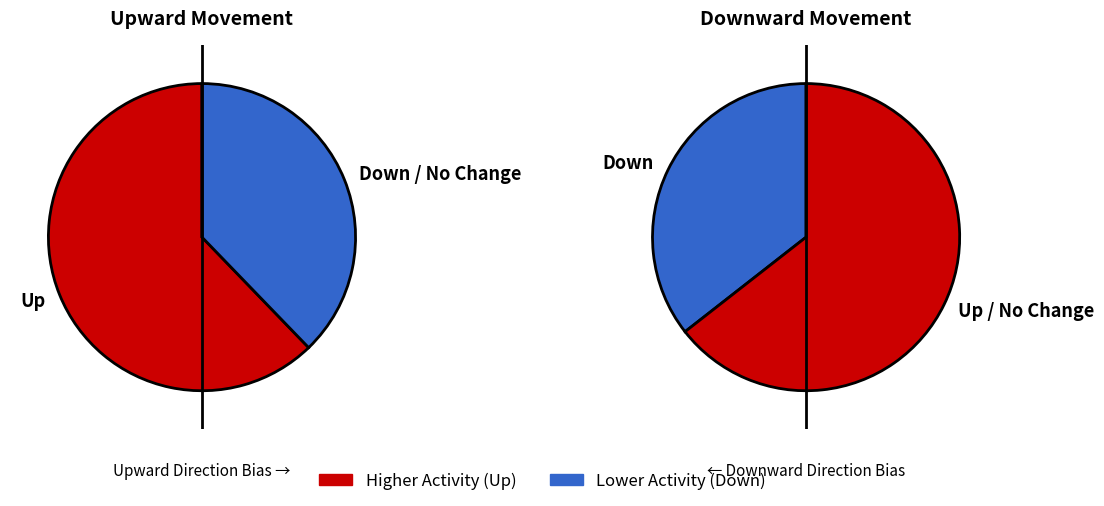

Combined, what portion of the pie is - and up?

64.4%